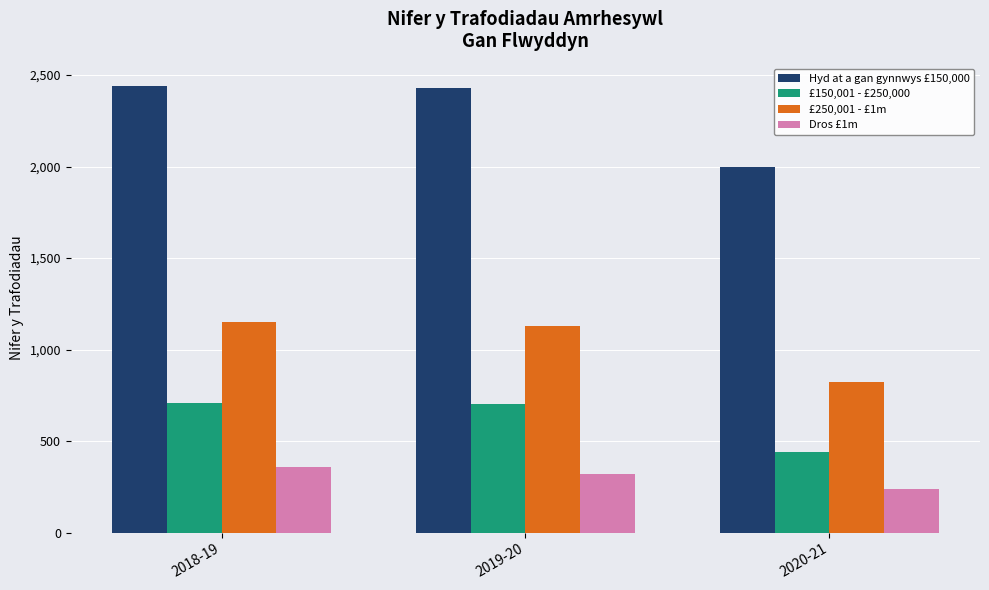

List the series in order of their peak value, highest first.

Hyd at a gan gynnwys £150,000, £250,001 - £1m, £150,001 - £250,000, Dros £1m